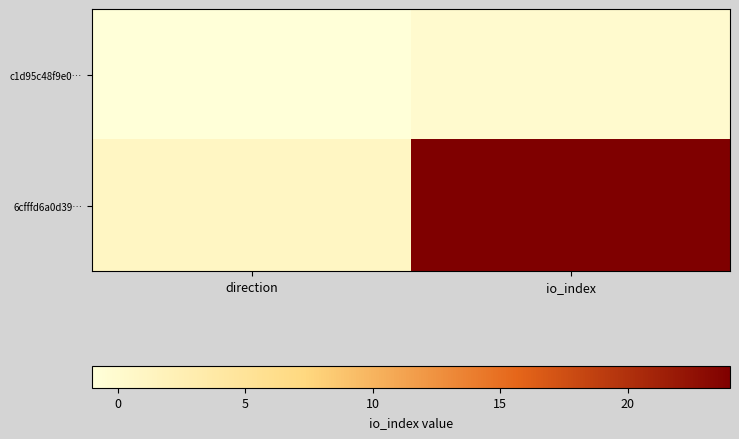

Rank the series by their maximum value, from lowest to highest.

c1d95c48f9e0…, 6cfffd6a0d39…